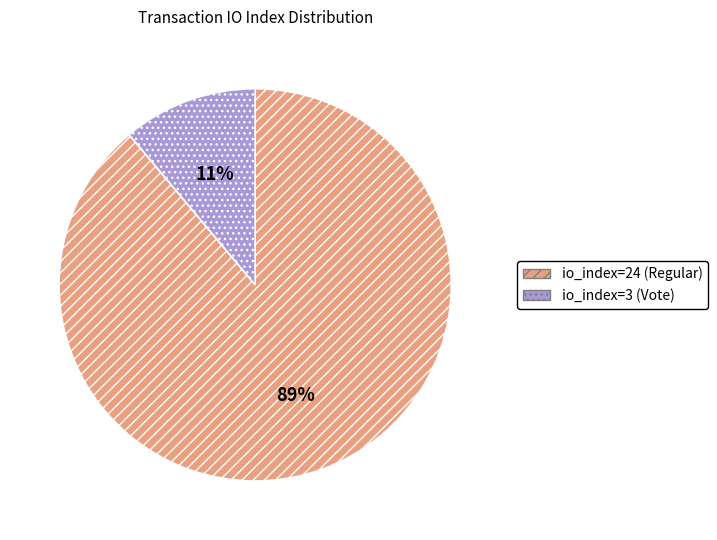

To the nearest percent, what is the average slice percentage?

50%